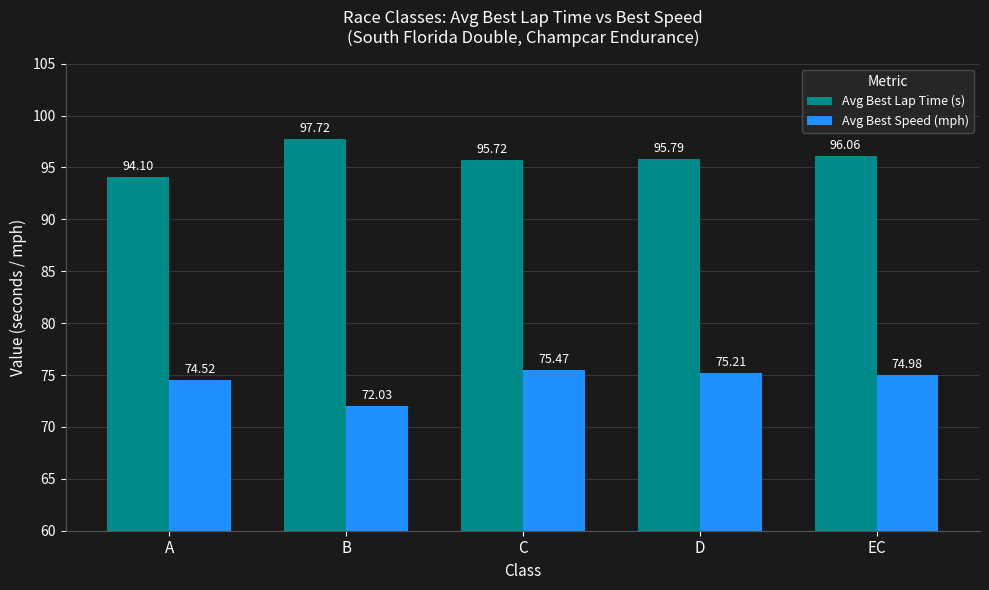

True or false: Avg Best Lap Time (s) has a value of 162.5 at A.

False